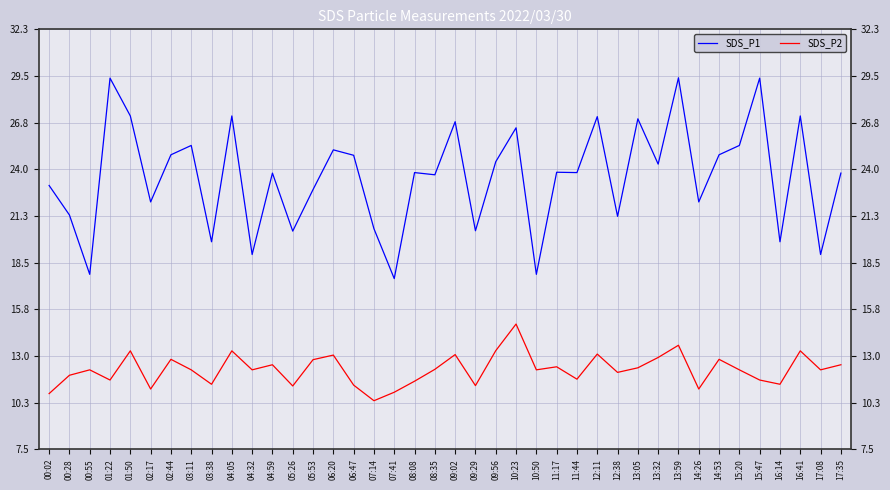

Between 12:11 and 13:59, which series saw the biggest shift?

SDS_P1